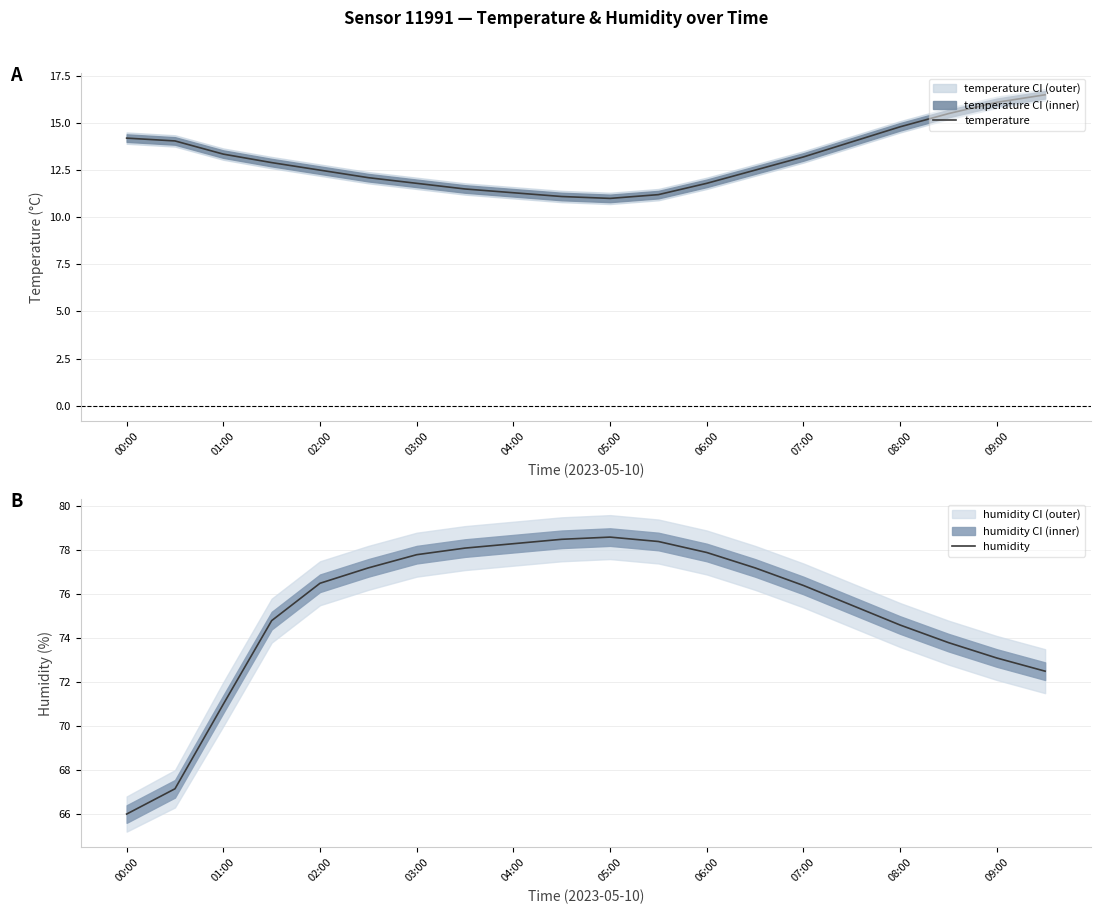

The temperature series shows 8.8 at 00:00. True or false?

False